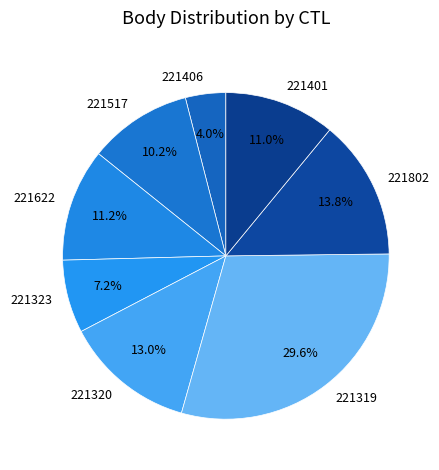

What is the largest slice in the pie chart?

221319